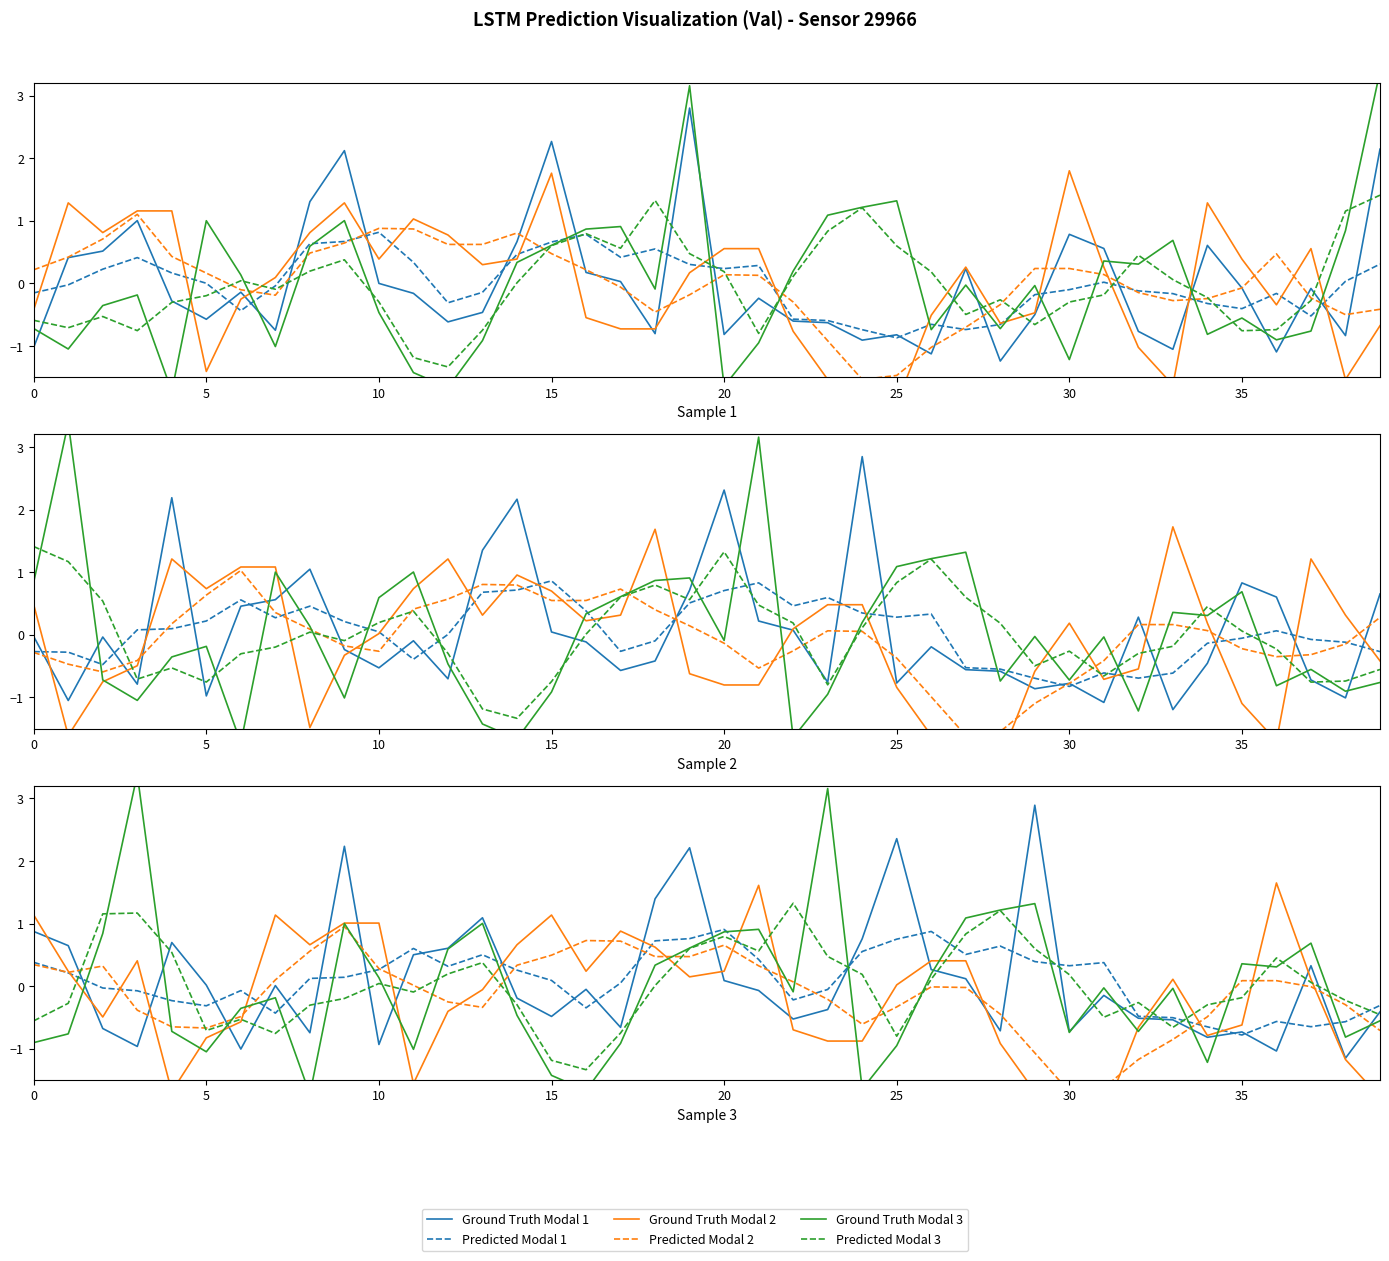

How many interior local valleys does the Predicted Modal 1 series have?

9